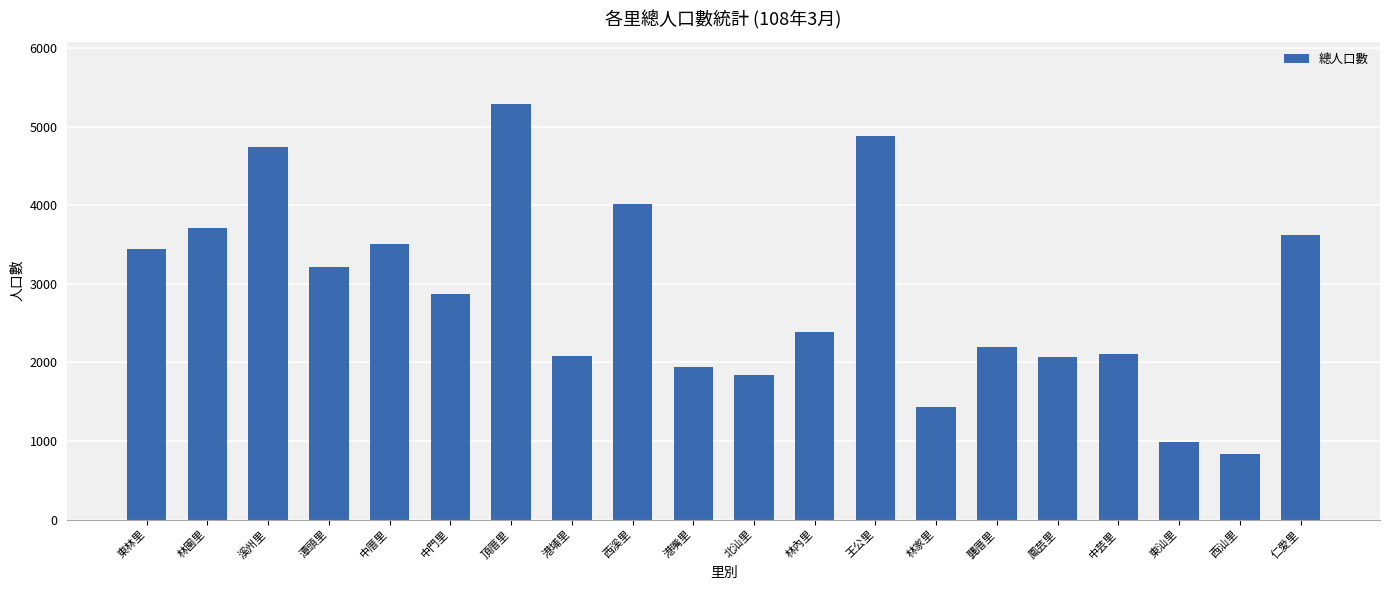

True or false: the data shows 5291 at 頂厝里.

True